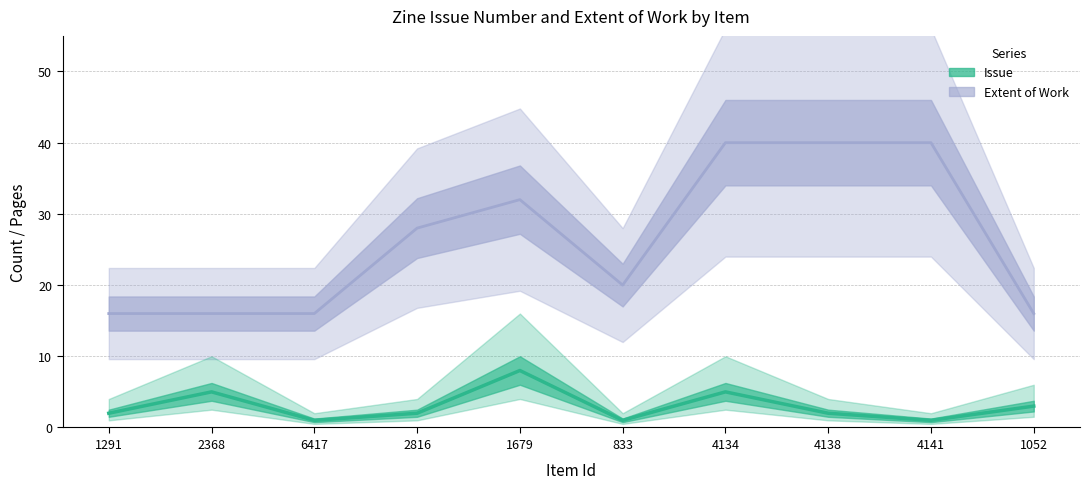

What is the value of the Extent of Work point at the 1st from the left?

16